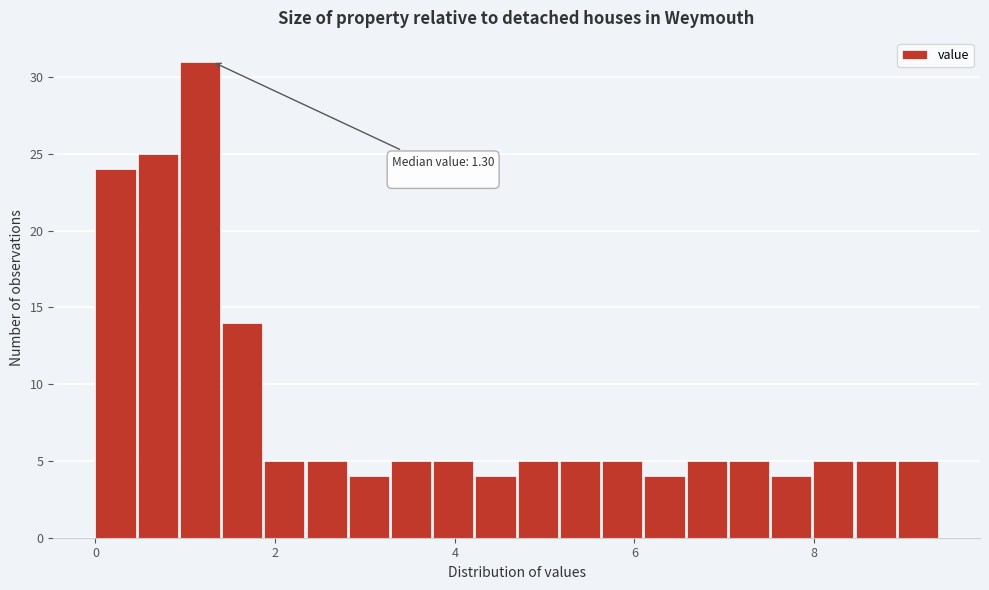

Read against the x-axis, roughly where is the centre of the tallest bar?

1.2